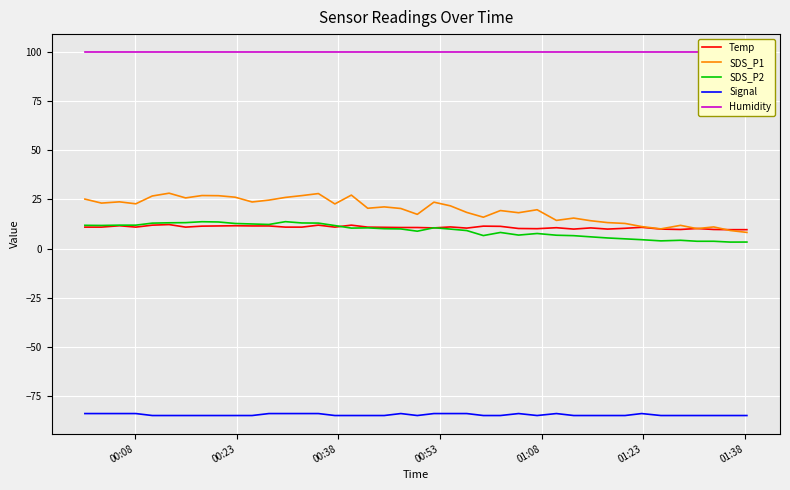

Which series has the largest total across all categories?

Humidity